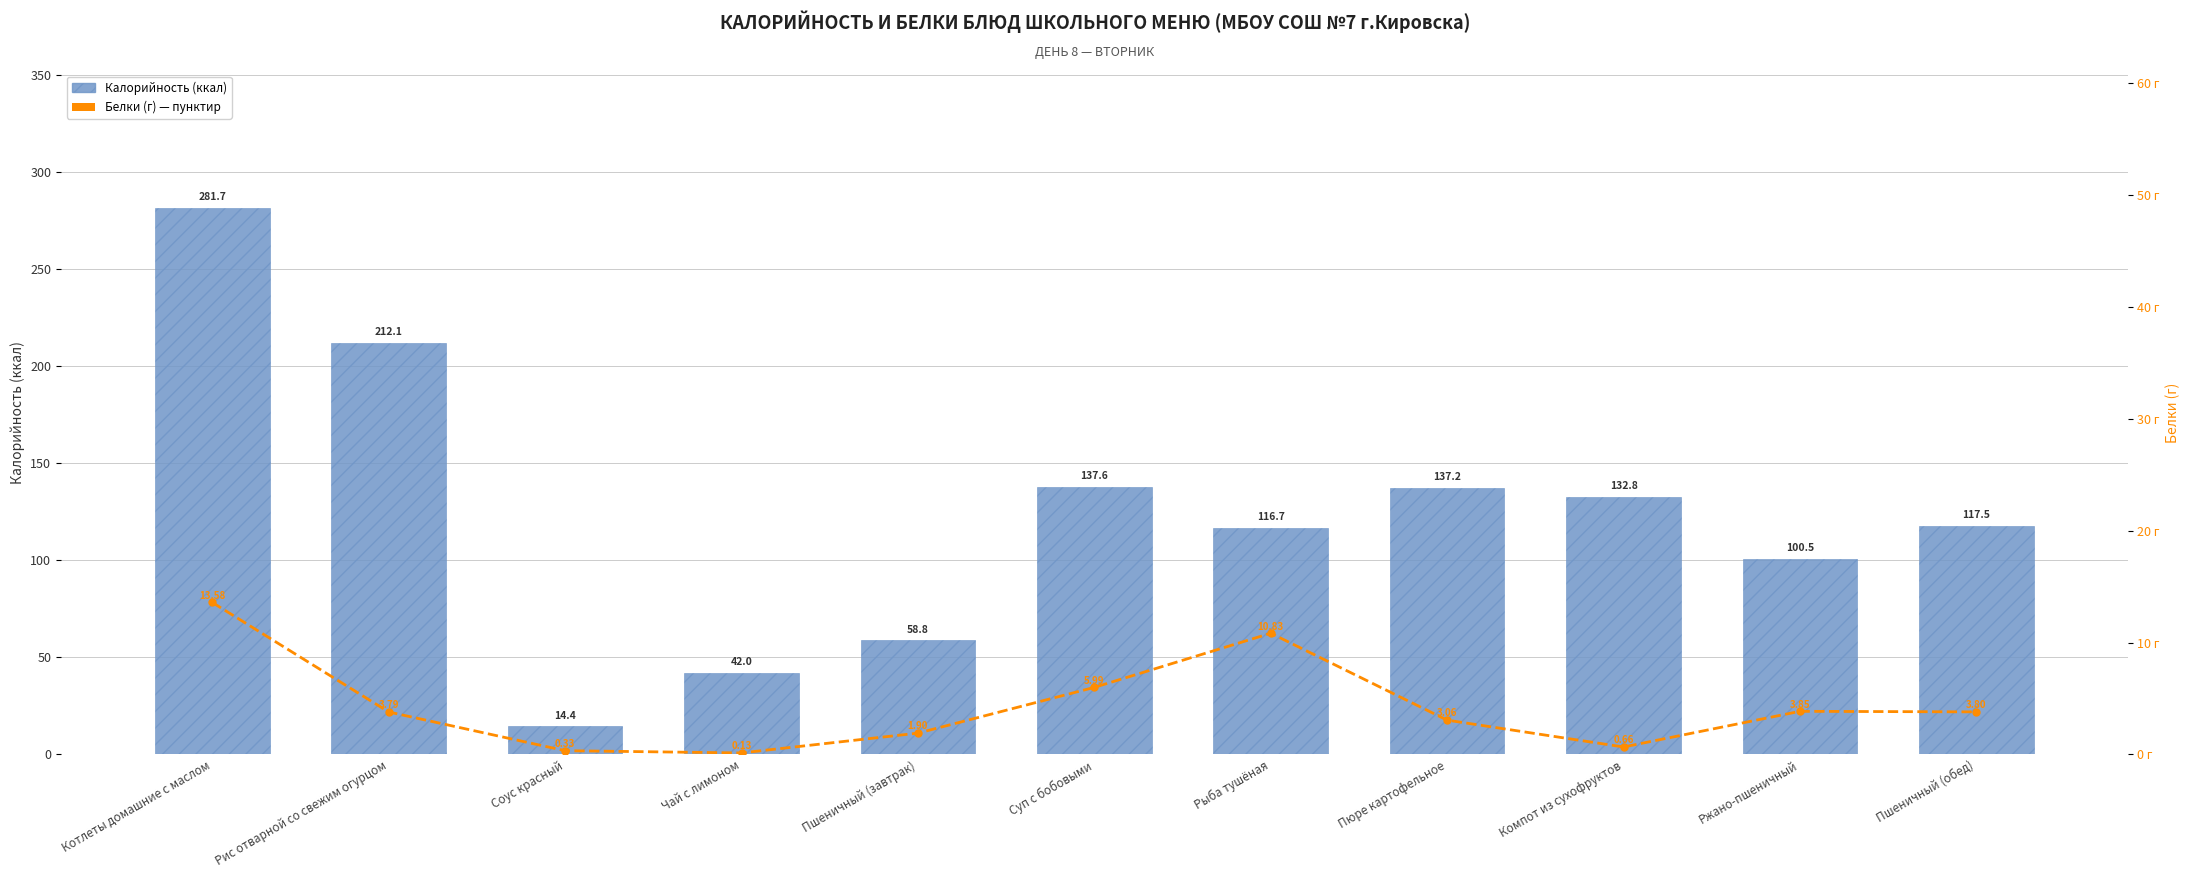

What is the spread (max minus min) of values at Чай с лимоном?

41.9